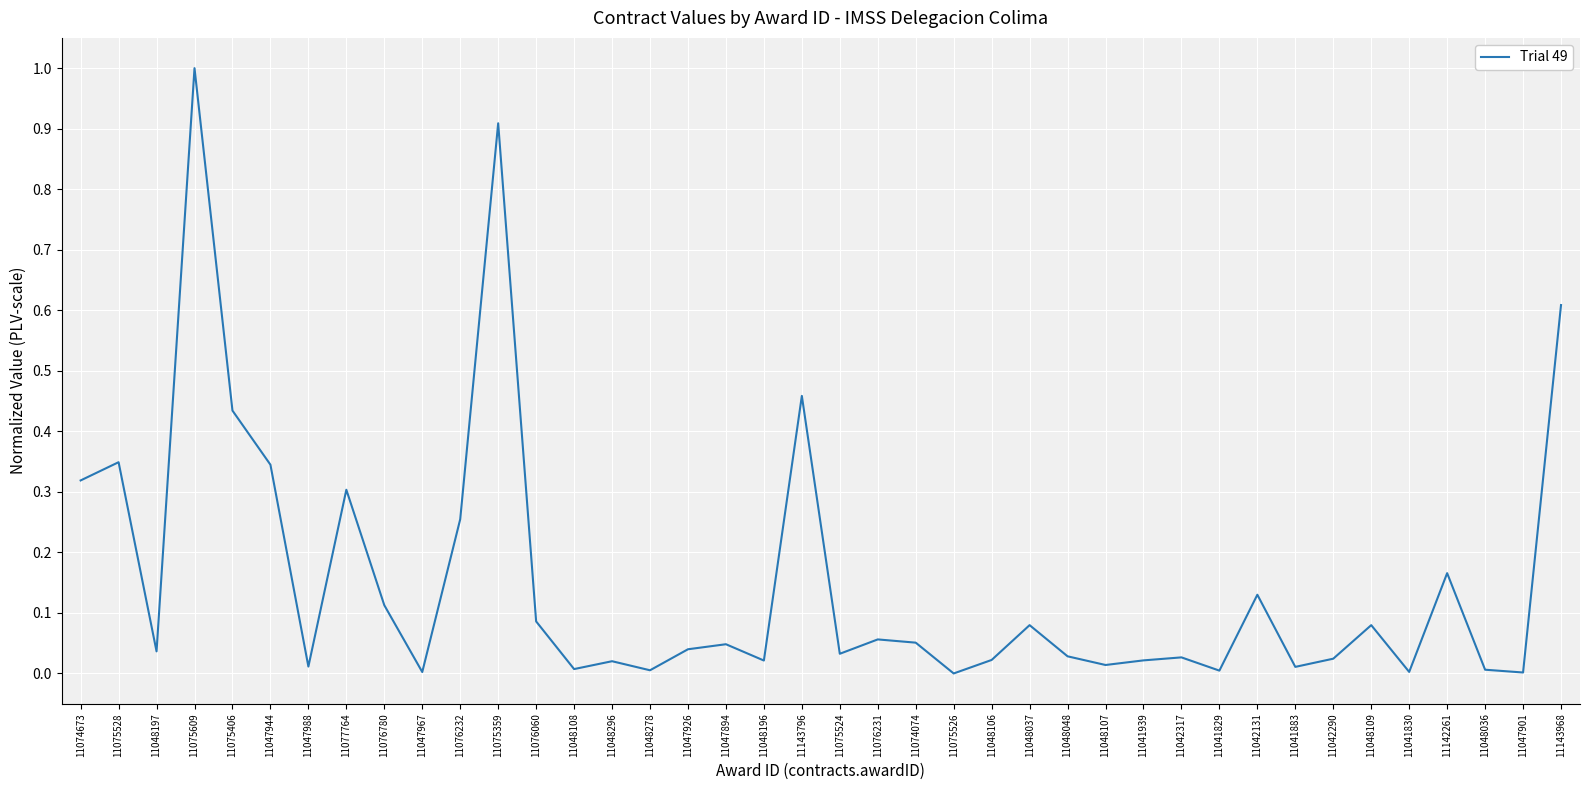

Which category has the highest value across all series?

11075609